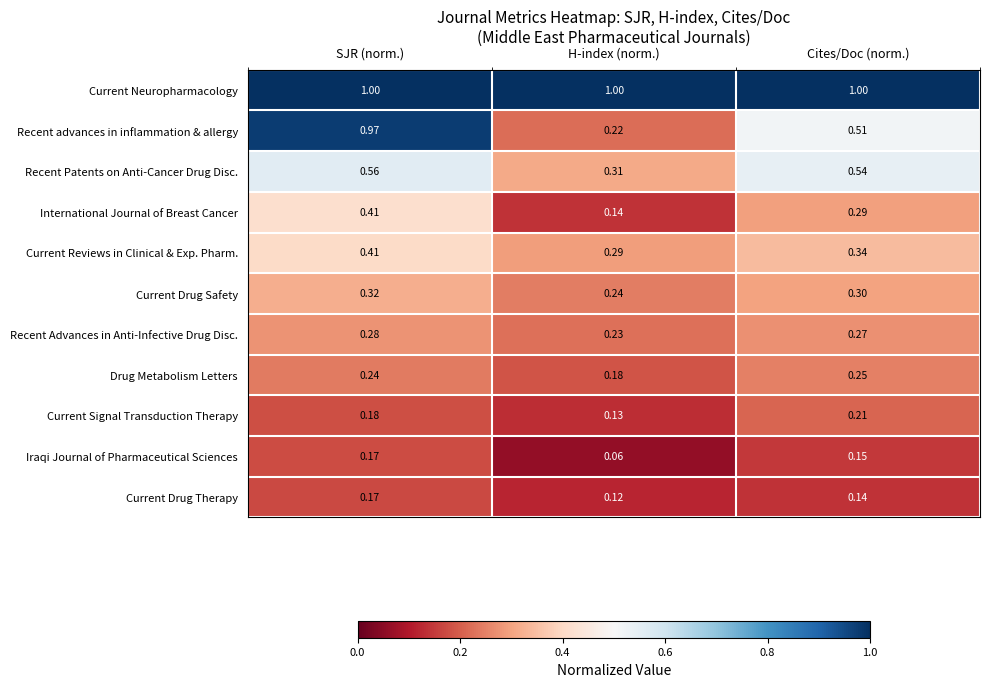

Rank the series at H-index (norm.) from lowest to highest value.

Iraqi Journal of Pharmaceutical Sciences, Current Drug Therapy, Current Signal Transduction Therapy, International Journal of Breast Cancer, Drug Metabolism Letters, Recent advances in inflammation & allergy, Recent Advances in Anti-Infective Drug Disc., Current Drug Safety, Current Reviews in Clinical & Exp. Pharm., Recent Patents on Anti-Cancer Drug Disc., Current Neuropharmacology